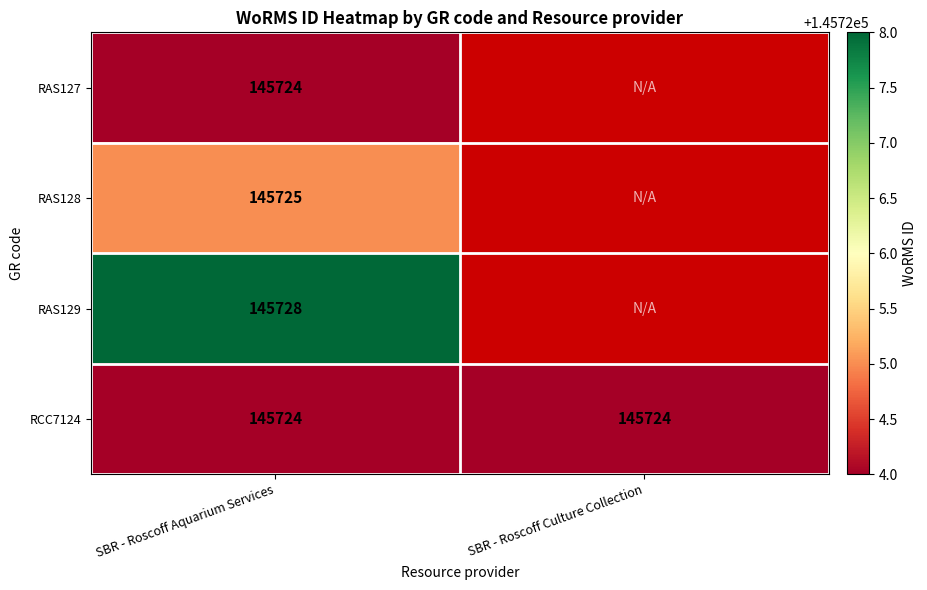

What is the minimum value for RCC7124?

145724